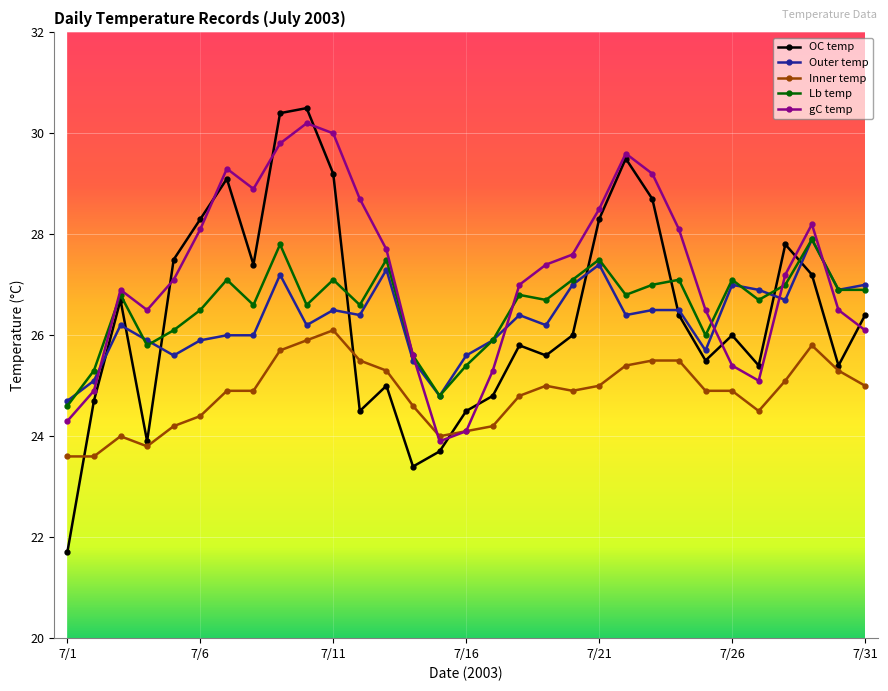

Which series has the largest range (max minus min)?

OC temp